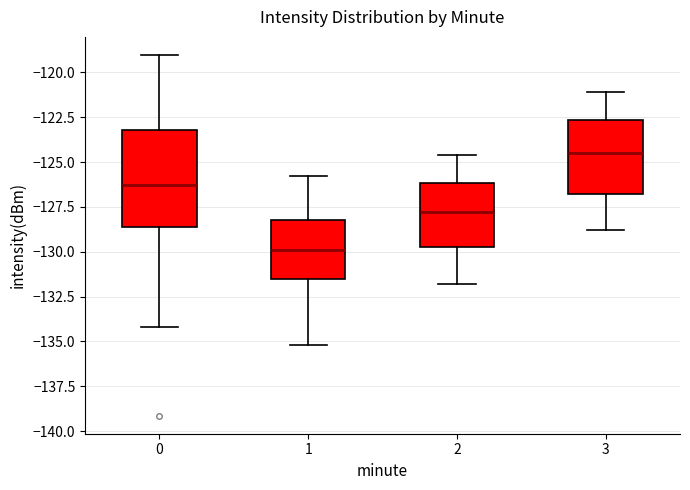

Reading left to right, read every box against the y-axis: the position of its median line, the range the box covers, and the ends of its whiskers. The values are not printed on the chart, so give them approximately, as read against the axis.

0: median -126.5, box -128.5 to -123.0, whiskers -134.0 to -119.0
1: median -130.0, box -131.5 to -128.0, whiskers -135.0 to -126.0
2: median -128.0, box -129.5 to -126.0, whiskers -132.0 to -124.5
3: median -124.5, box -127.0 to -122.5, whiskers -129.0 to -121.0